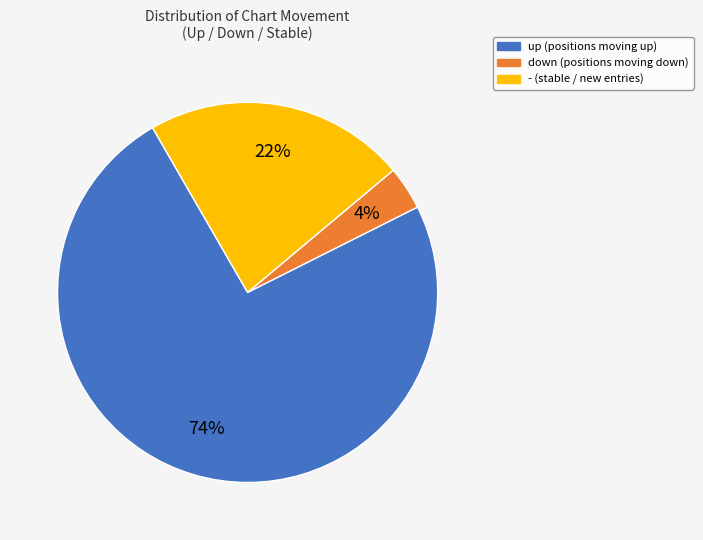

To the nearest percent, what percentage of the pie is down?

4%